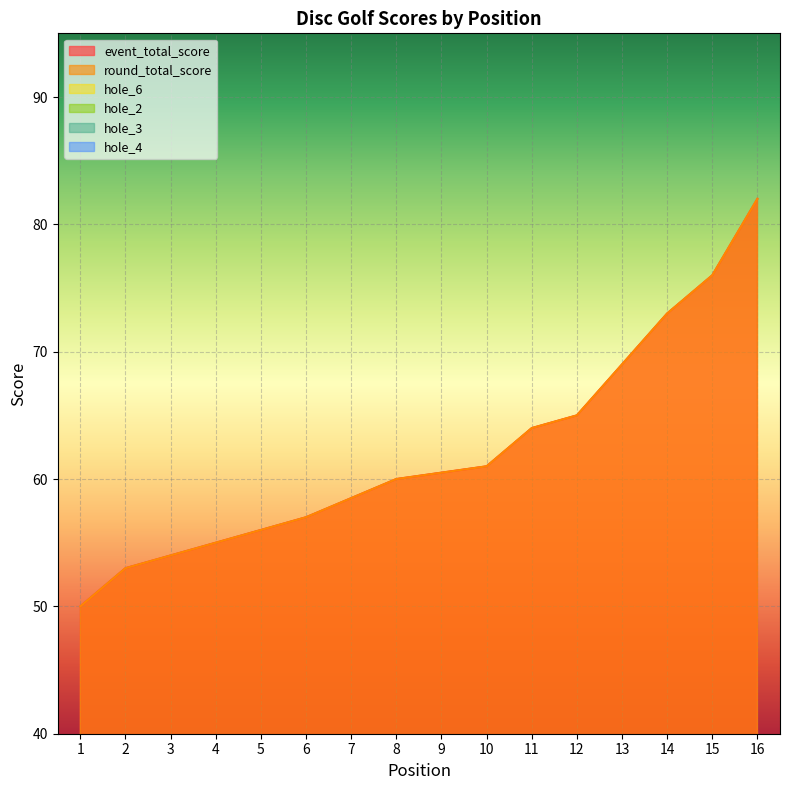

Is it true that event_total_score equals 60 at 8?

True